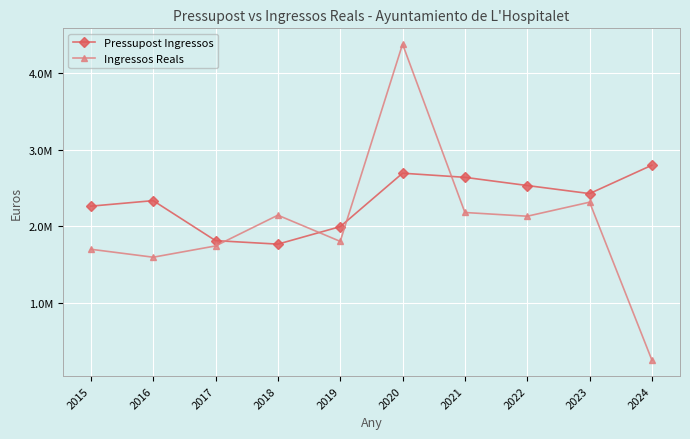

What are all the series names shown in the legend?

Pressupost Ingressos, Ingressos Reals